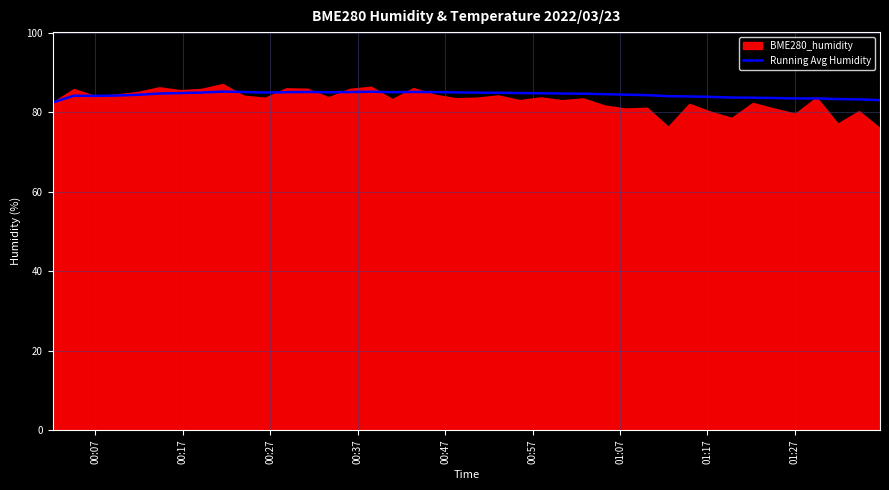

How many categories are shown in the chart?

40